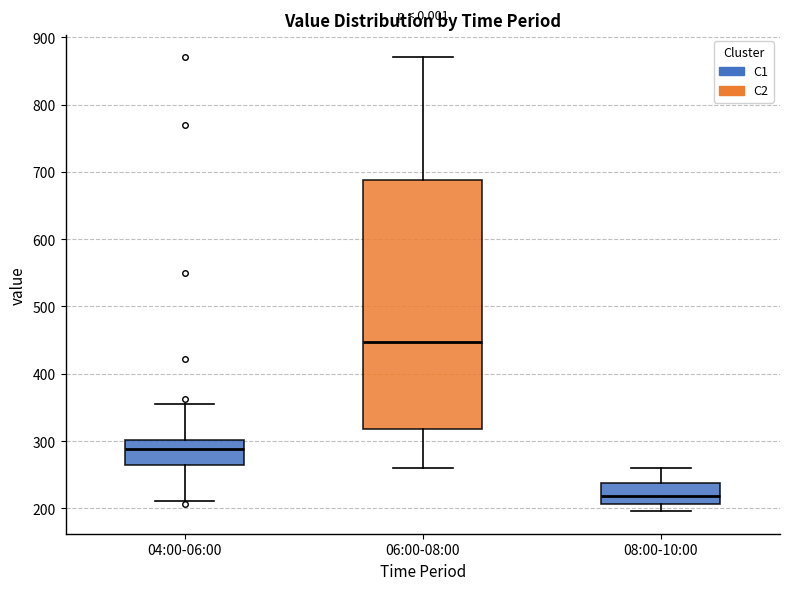

Where does the median line of the box for 06:00-08:00 sit on the y-axis? The values are not printed on the chart, so give them approximately, as read against the axis.

450